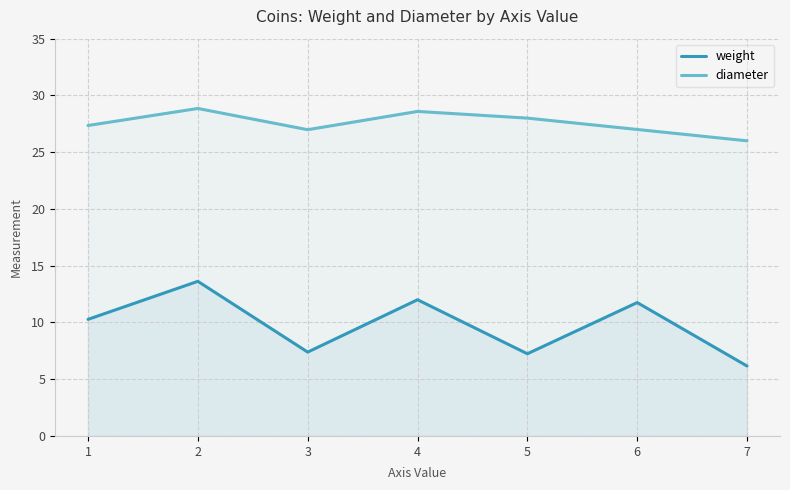

Is it true that diameter equals 27.4 at 1?

True